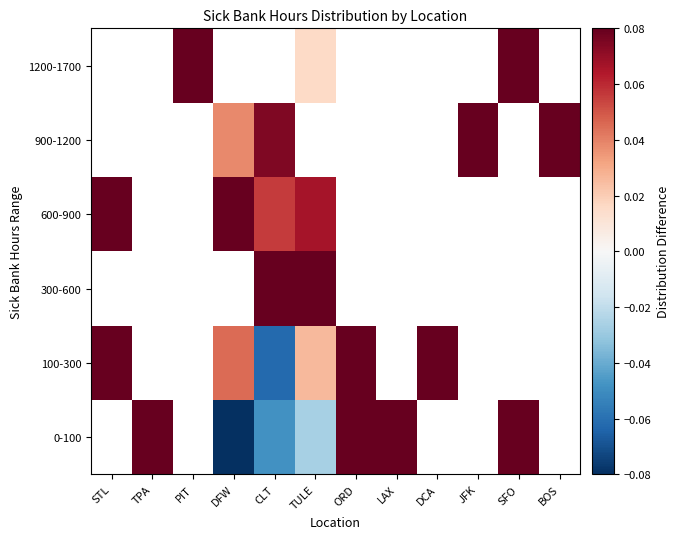

Count the 300-600 values in the range 0 to 1.

2